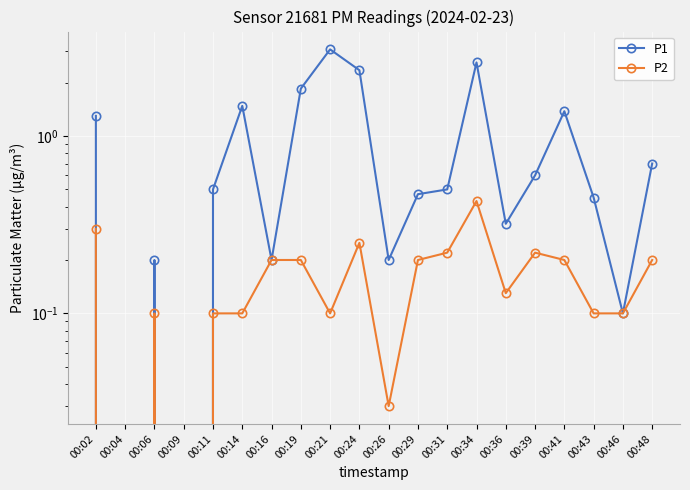

Rank the series by their maximum value, from highest to lowest.

P1, P2